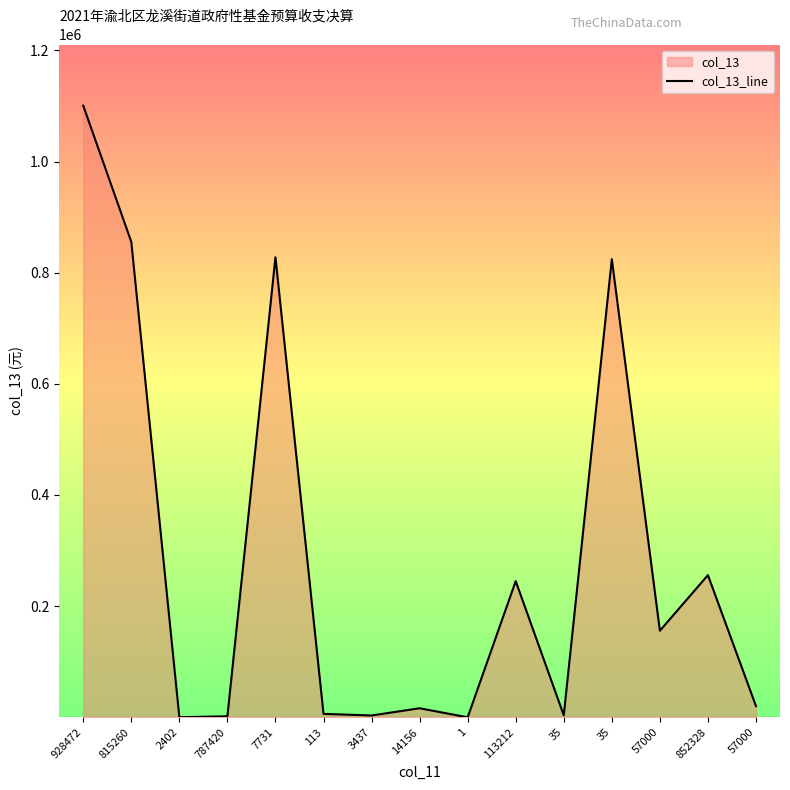

What is the value of the 8th point from the left?

16293